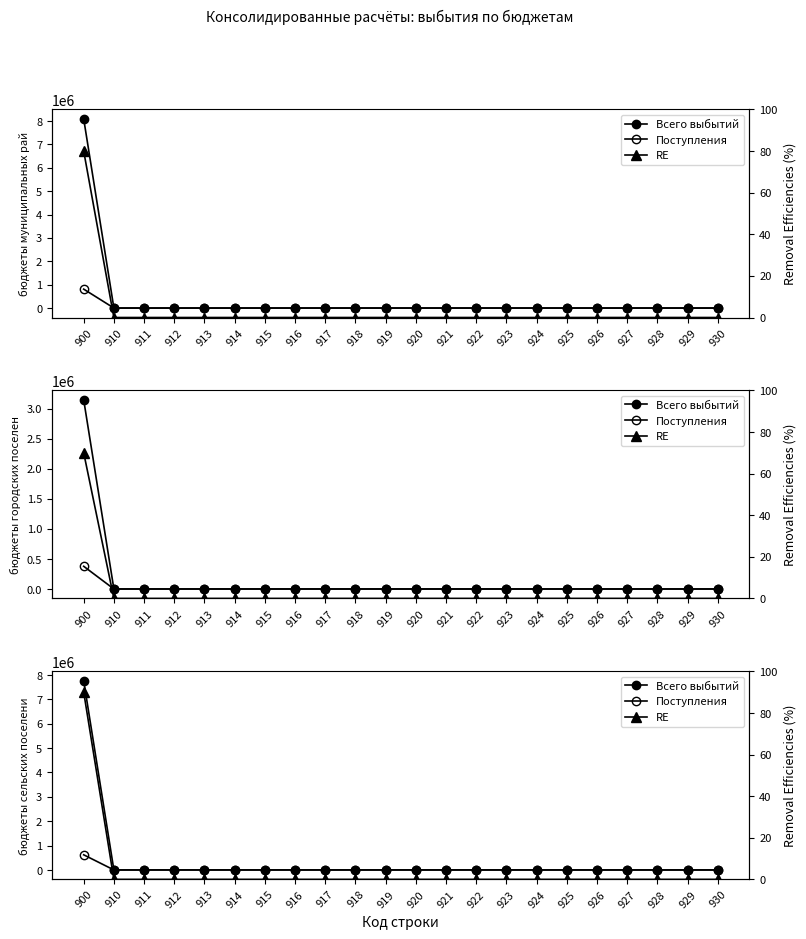

True or false: Поступления and RE cross at least once.

False